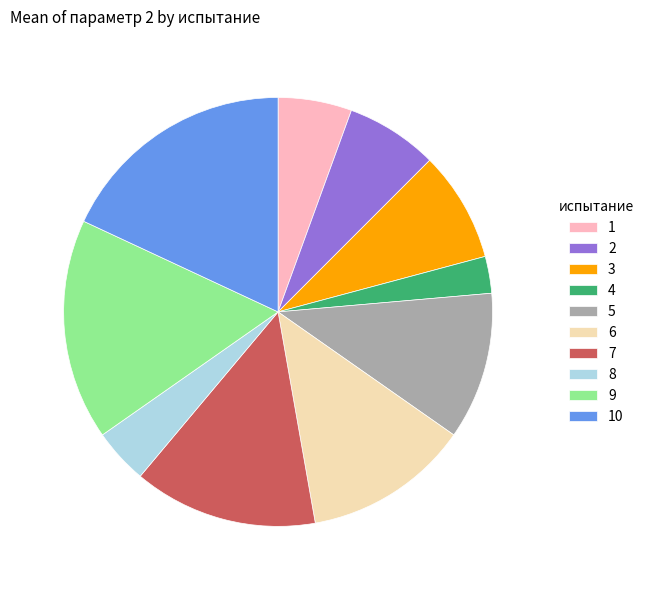

Rank the categories by value from highest to lowest.

10, 9, 7, 6, 5, 3, 2, 1, 8, 4